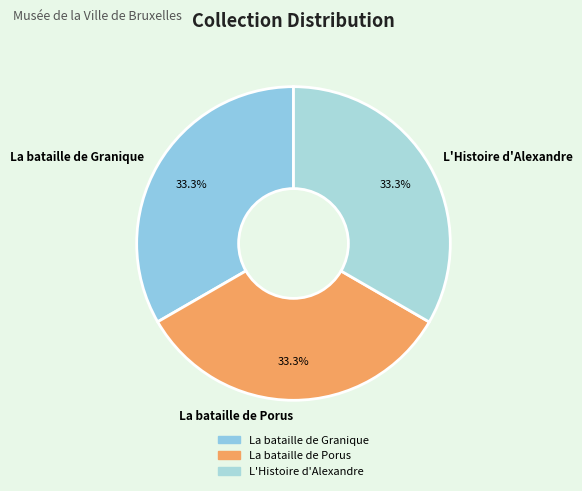

Does La bataille de Porus account for over 50% of the chart?

No